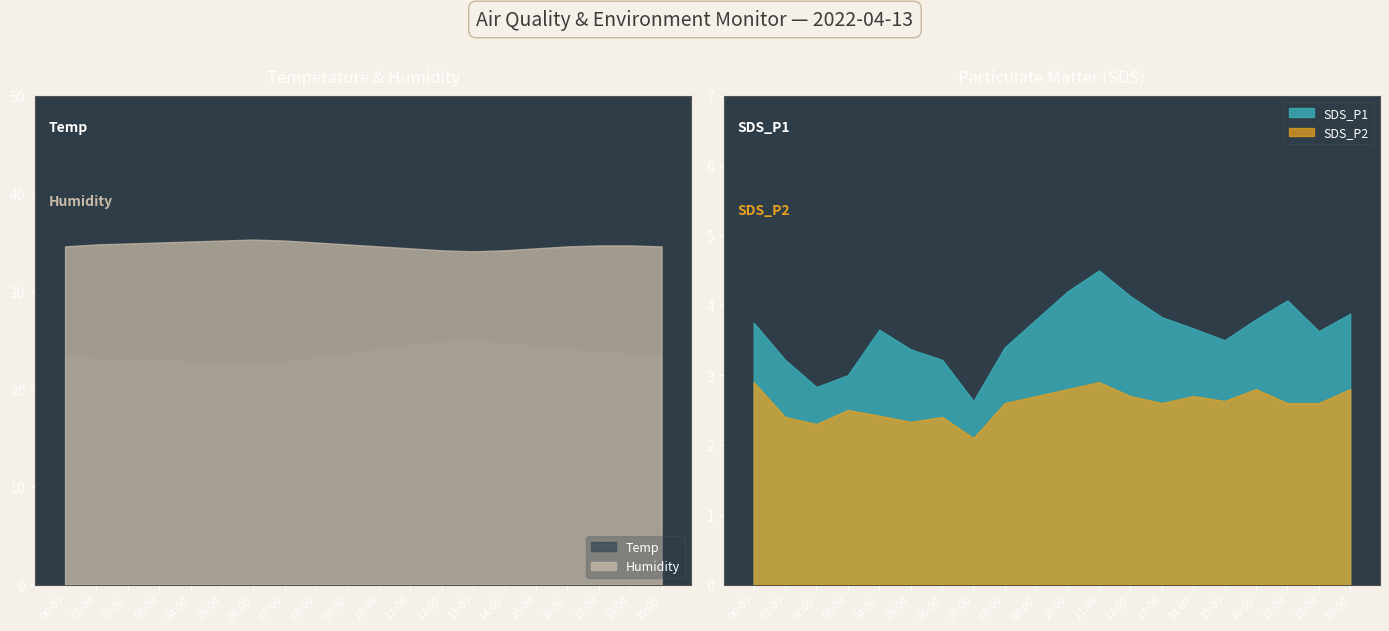

The value of SDS_P2 at 01:00 is 0.9. True or false?

False